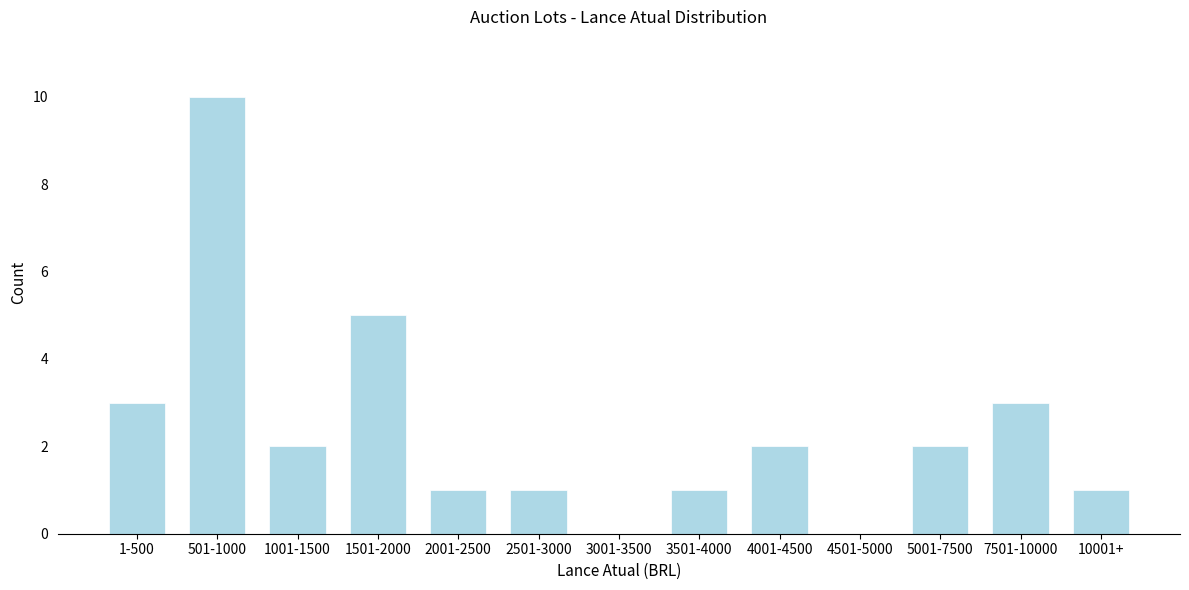

Reading left to right, list all the values displayed in this chart.

1-500=3	501-1000=10	1001-1500=2	1501-2000=5	2001-2500=1	2501-3000=1	3001-3500=0	3501-4000=1	4001-4500=2	4501-5000=0	5001-7500=2	7501-10000=3	10001+=1